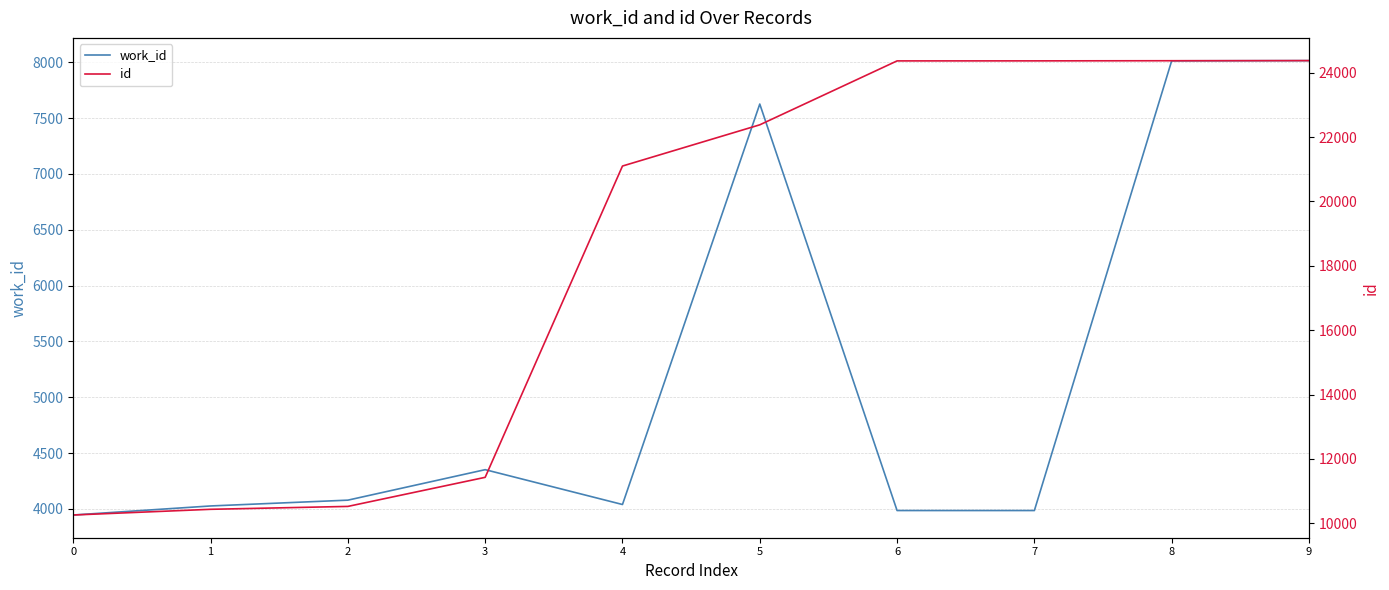

Reading left to right, what are all the values shown in this chart?

work_id: 3946	4027	4079	4352	4040	7626	3986	3986	8013	8015
id: 10255	10432	10522	11426	21102	22383	24370	24371	24375	24379